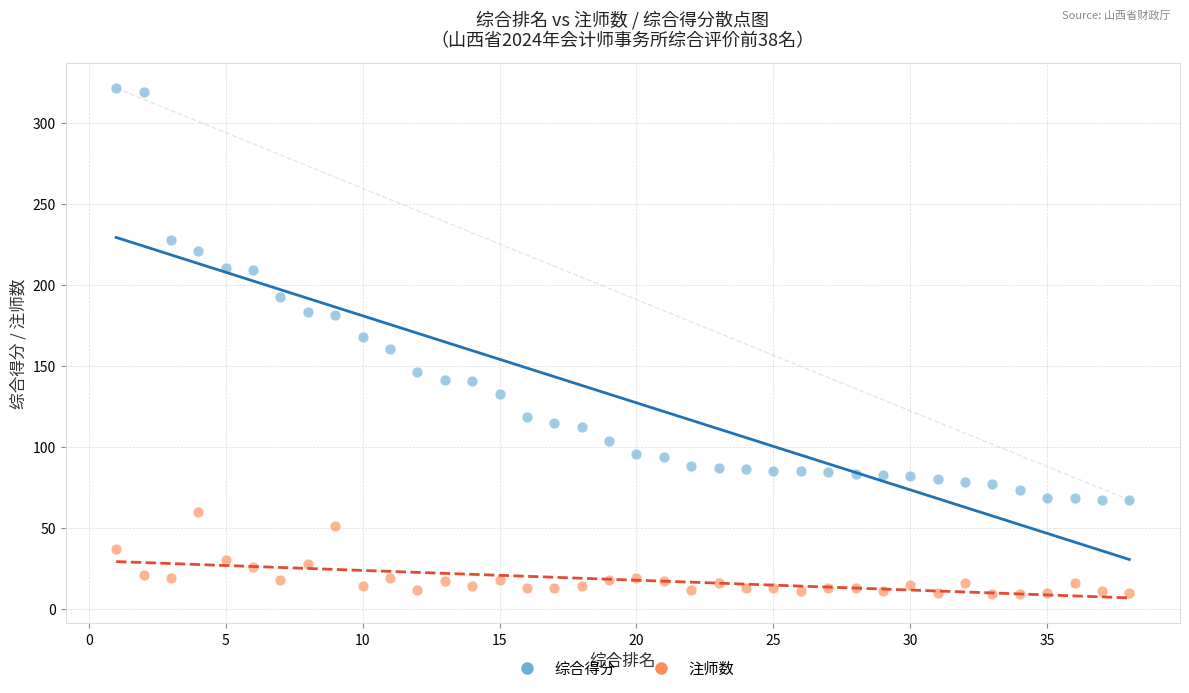

Which series has the largest Y range (max minus min)?

综合得分